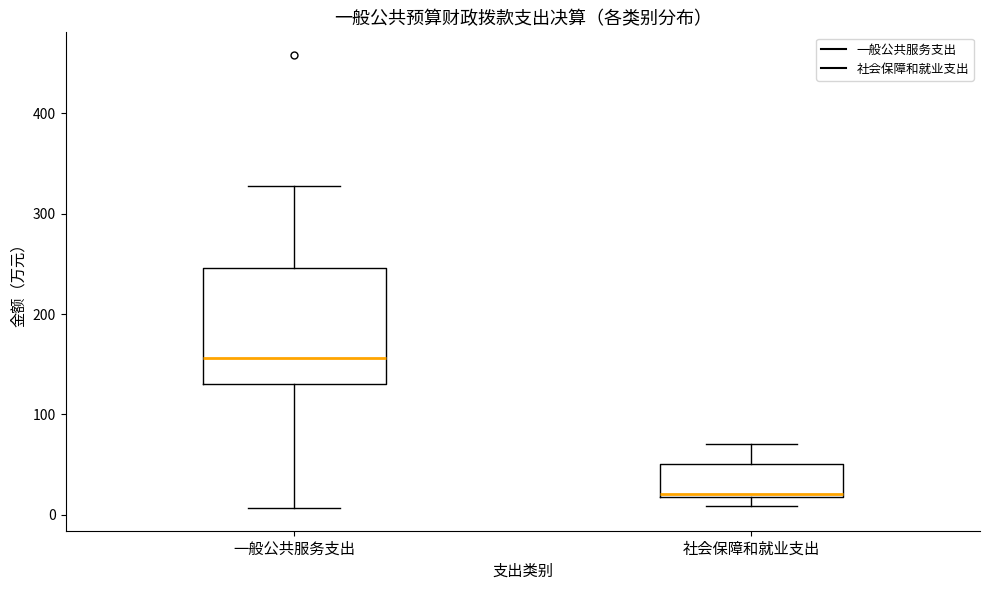

Where does the lower whisker of the box for 一般公共服务支出 end on the y-axis? The values are not printed on the chart, so give them approximately, as read against the axis.

10